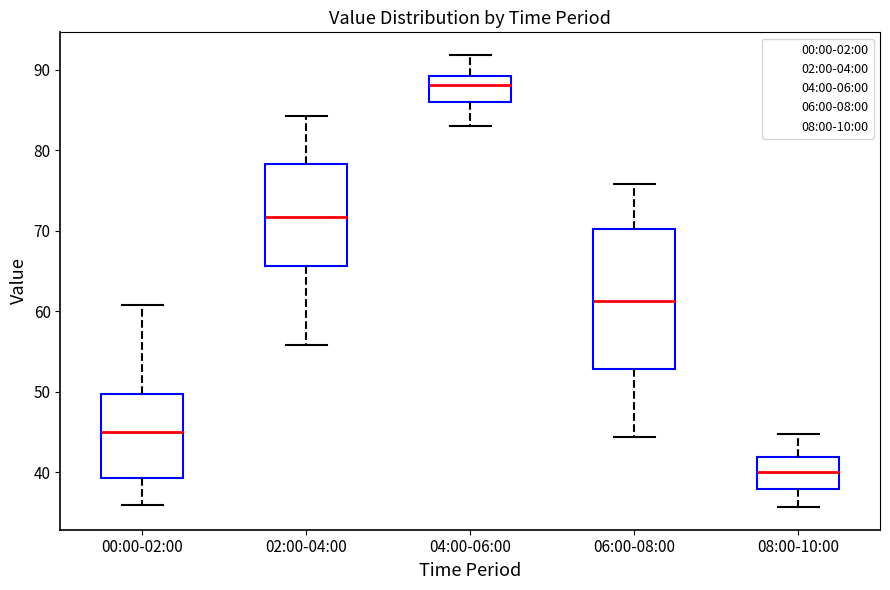

Reading left to right, transcribe this box plot: for each box, give where its median line is, the range the box spans, and where its two whiskers end, as read against the y-axis. The values are not printed on the chart, so give them approximately, as read against the axis.

00:00-02:00: median 45, box 39 to 50, whiskers 36 to 61
02:00-04:00: median 72, box 66 to 78, whiskers 56 to 84
04:00-06:00: median 88, box 86 to 89, whiskers 83 to 92
06:00-08:00: median 61, box 53 to 70, whiskers 44 to 76
08:00-10:00: median 40, box 38 to 42, whiskers 36 to 45